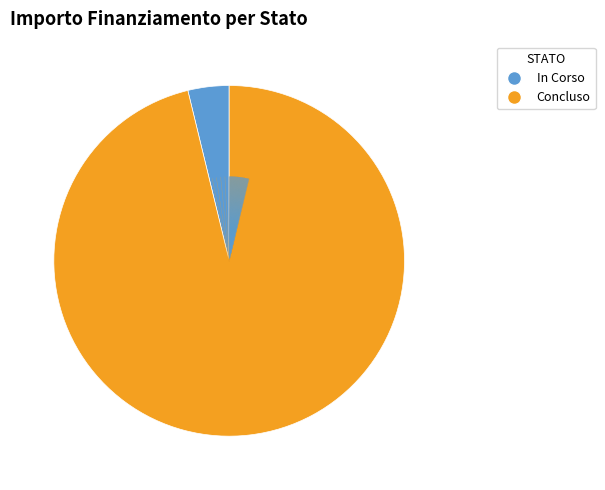

How many slices are in this pie chart?

2